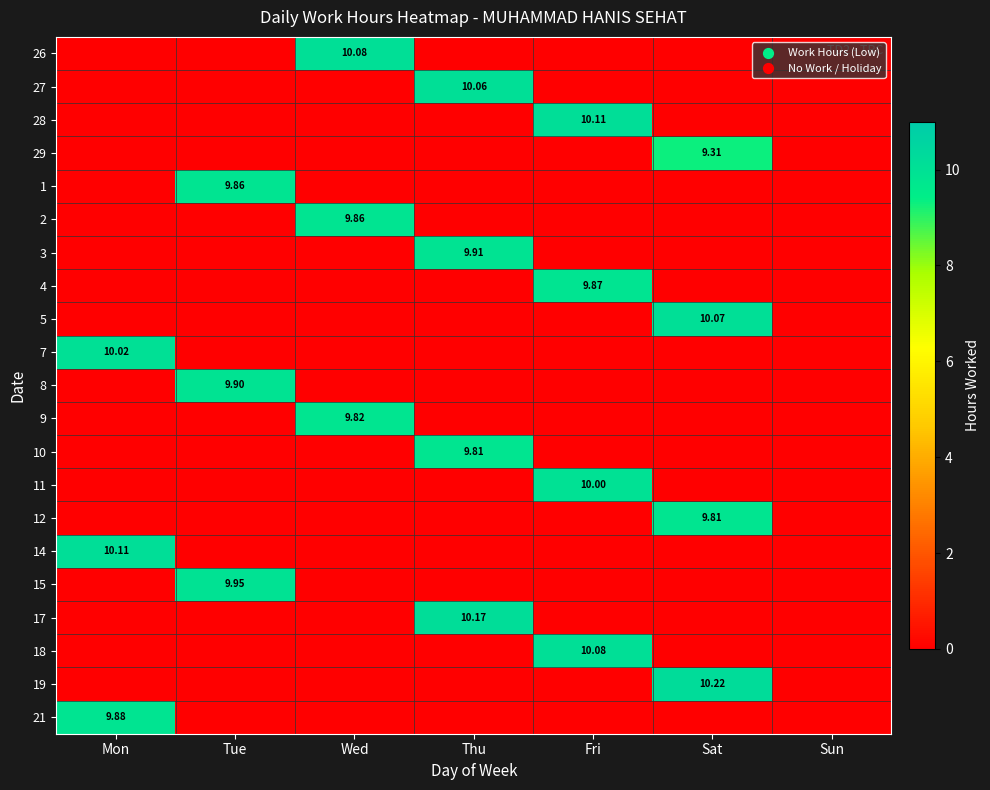

The 18 series shows 4.5 at Thu. True or false?

False